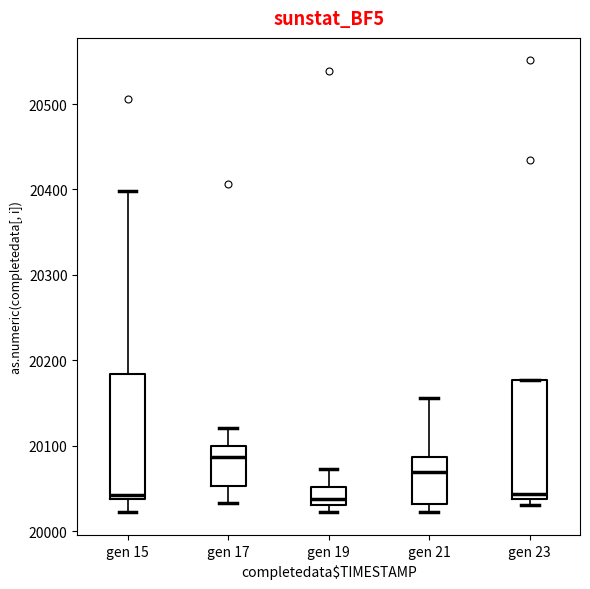

Reading left to right, read every box against the y-axis: the position of its median line, the range the box covers, and the ends of its whiskers. The values are not printed on the chart, so give them approximately, as read against the axis.

gen 15: median 20040 (just above the box's lower edge), box 20040 to 20180, whiskers 20020 to 20400
gen 17: median 20090, box 20050 to 20100, whiskers 20030 to 20120
gen 19: median 20040, box 20030 to 20050, whiskers 20020 to 20070
gen 21: median 20070, box 20030 to 20090, whiskers 20020 to 20160
gen 23: median 20040 (just above the box's lower edge), box 20040 to 20180, whiskers 20030 to 20180